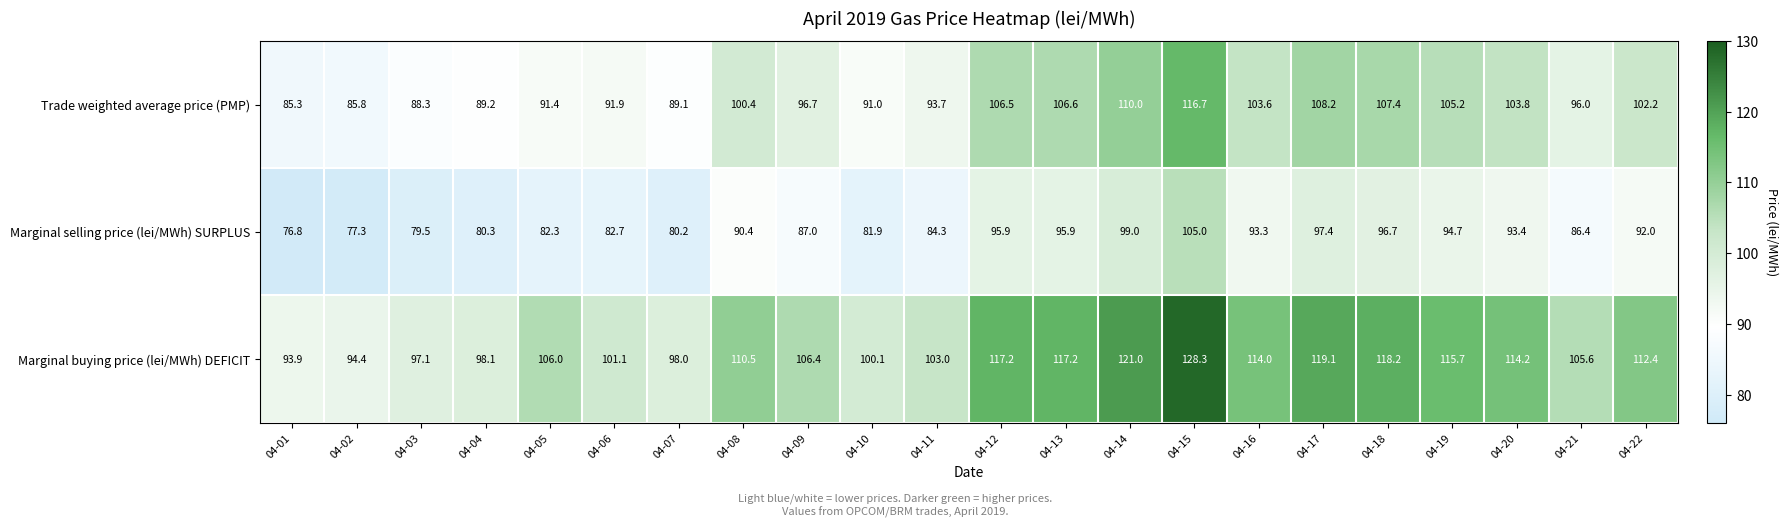

Which category has the lowest value in the Marginal selling price (lei/MWh) SURPLUS series?

04-01